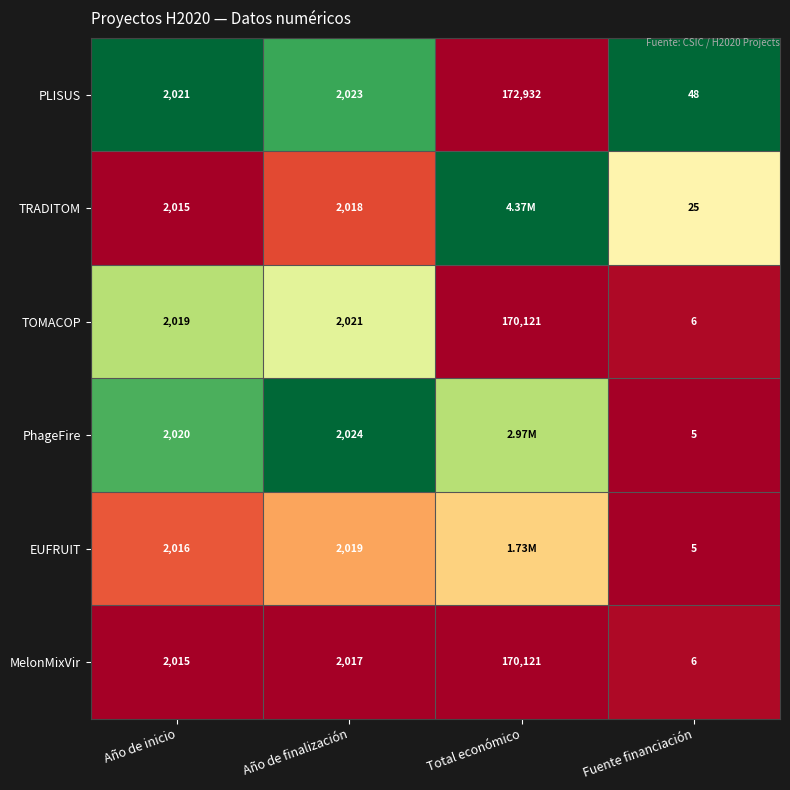

Where is PLISUS nearest to the value 86490?

Año de finalización